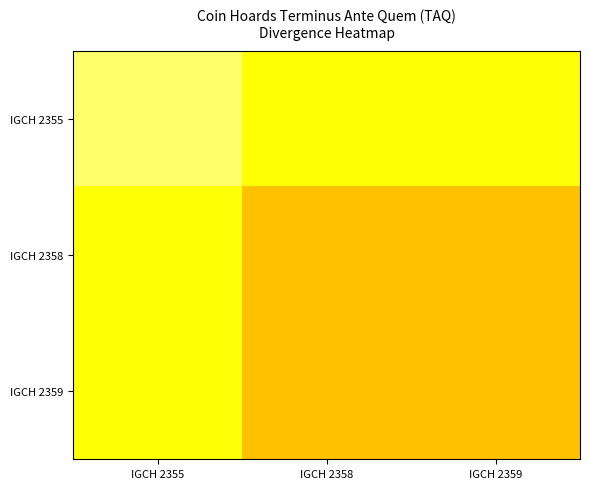

Count the number of data series in this chart.

3